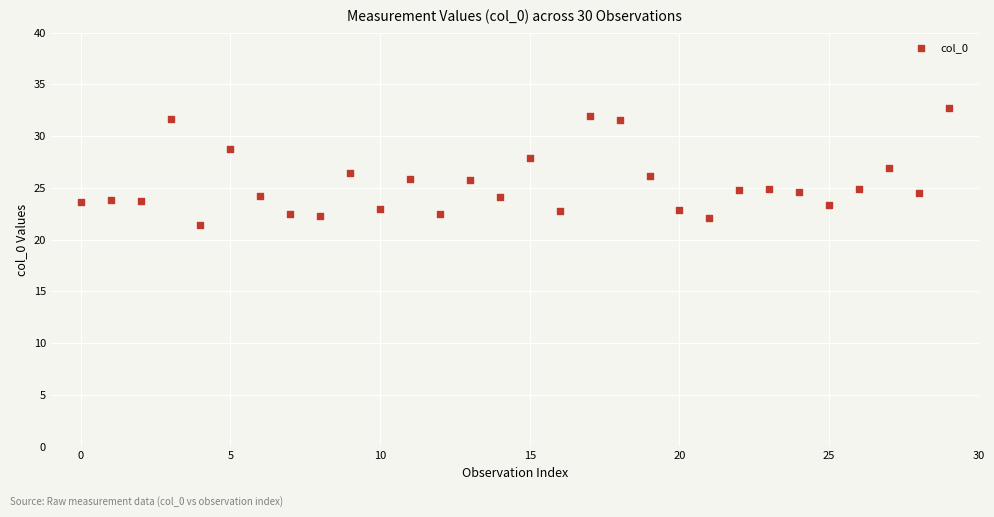

What is the range of Y values (max minus min)?

11.3